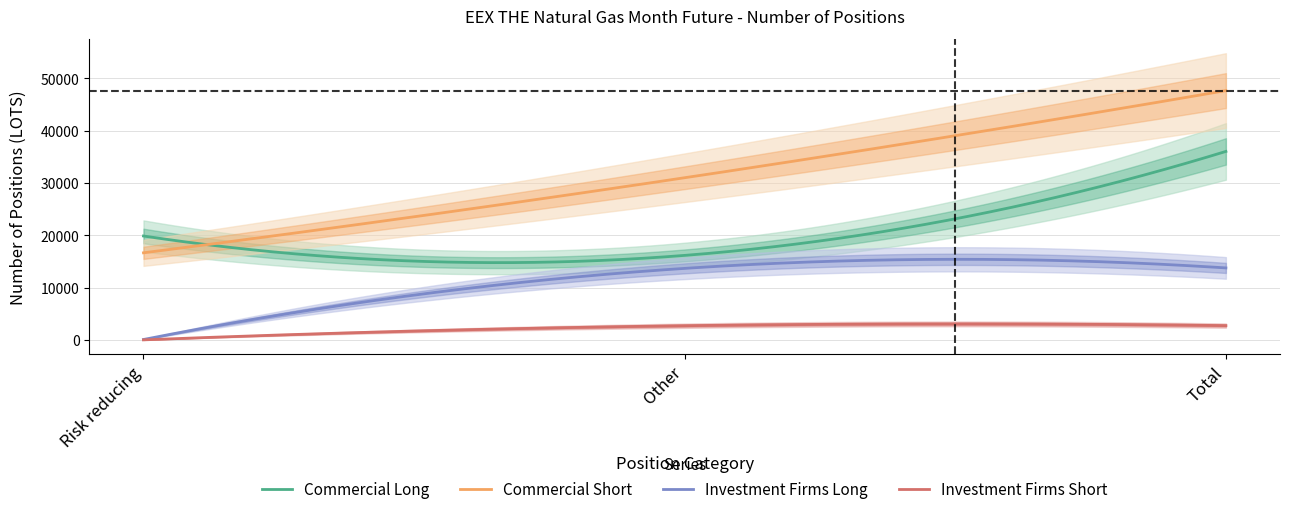

Is it true that Commercial Short equals 78930 at Total?

False